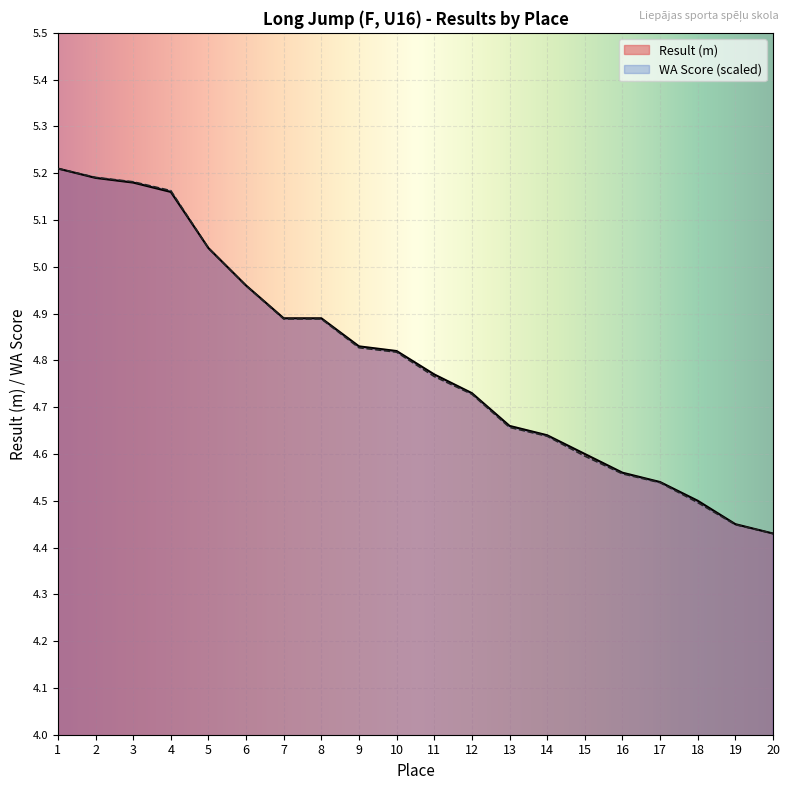

Reading left to right, what are all the values shown in this chart?

Result: 1=5.2	2=5.2	3=5.2	4=5.2	5=5.0	6=5.0	7=4.9	8=4.9	9=4.8	10=4.8	11=4.8	12=4.7	13=4.7	14=4.6	15=4.6	16=4.6	17=4.5	18=4.5	19=4.5	20=4.4
WA Score: 1=5.2	2=5.2	3=5.2	4=5.2	5=5.0	6=5.0	7=4.9	8=4.9	9=4.8	10=4.8	11=4.8	12=4.7	13=4.7	14=4.6	15=4.6	16=4.6	17=4.5	18=4.5	19=4.4	20=4.4